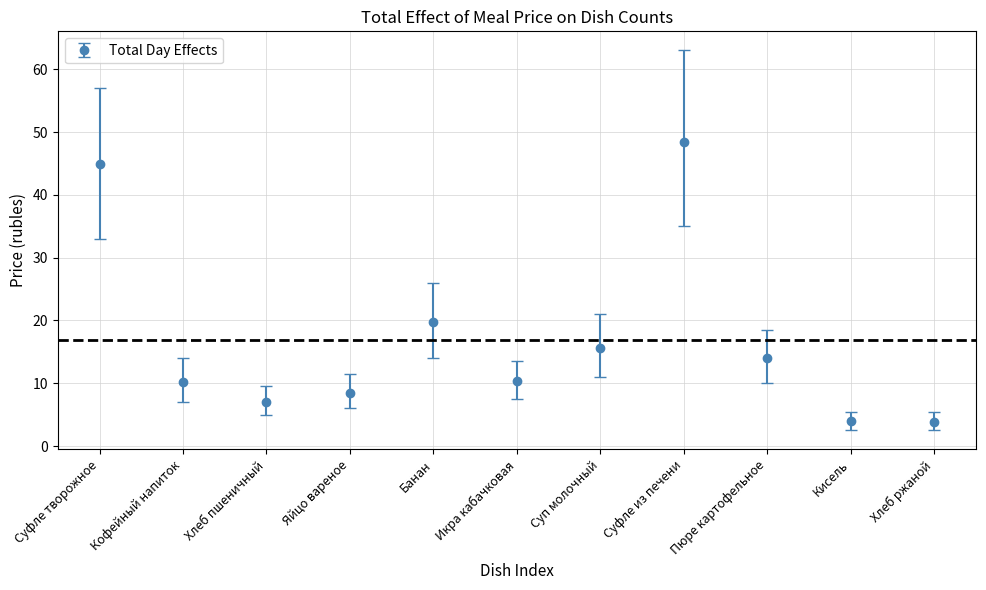

True or false: the data has more than 1 interior local peaks.

True